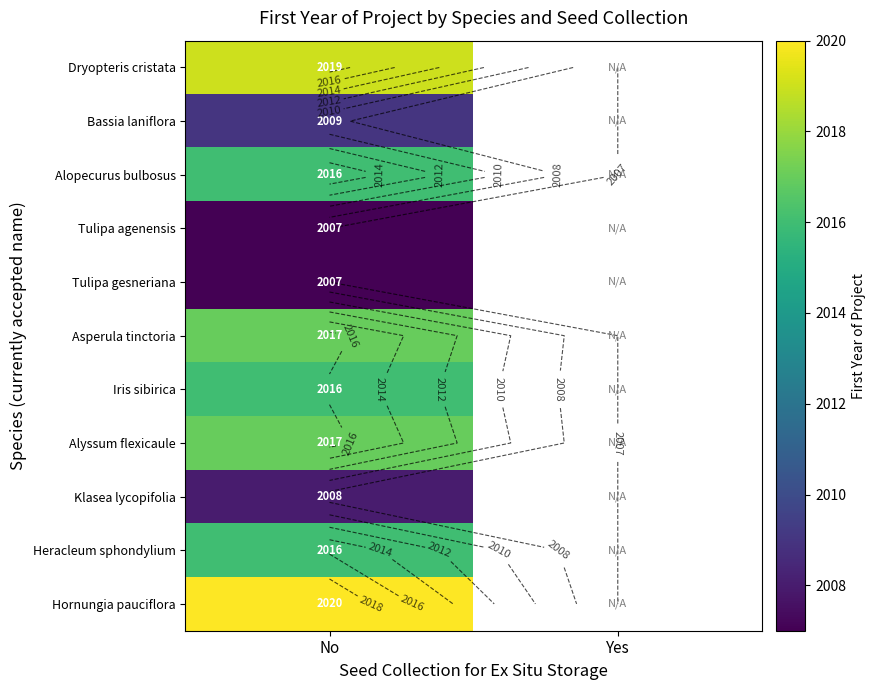

Is the value of Klasea lycopifolia at No greater than the value of Alyssum flexicaule at No?

No